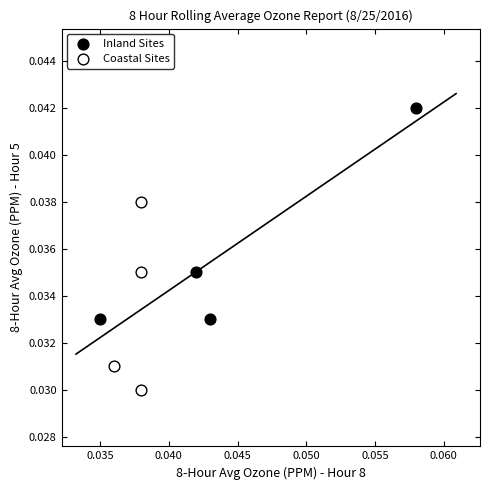

Which series has the widest spread of Y values?

Inland Sites